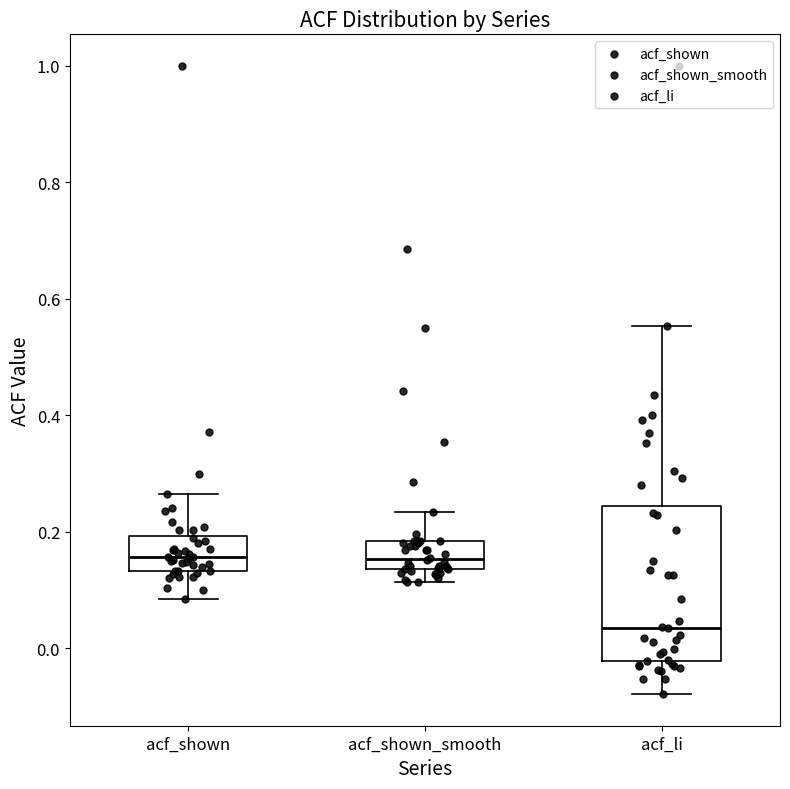

Which box is the tallest, from its lower edge to its upper edge?

acf_li